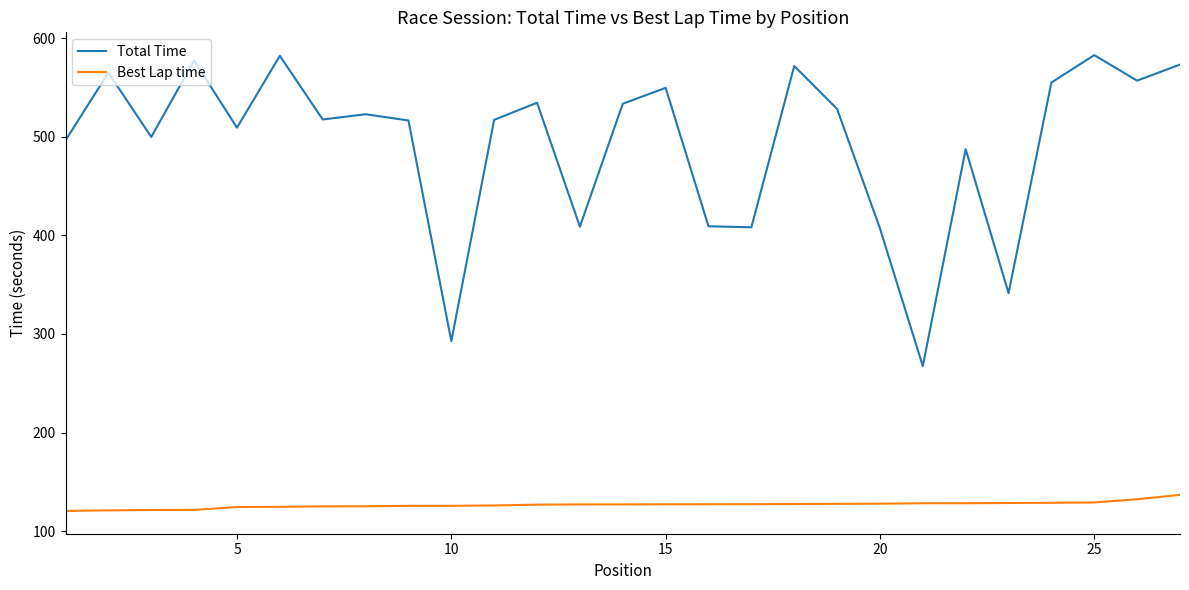

True or false: Total Time and Best Lap time cross at least once.

False